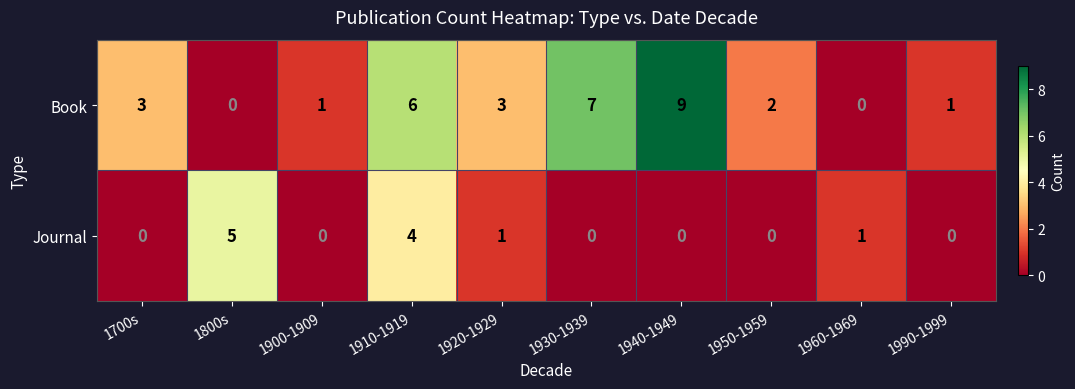

What is the spread (max minus min) of values at 1940-1949?

9